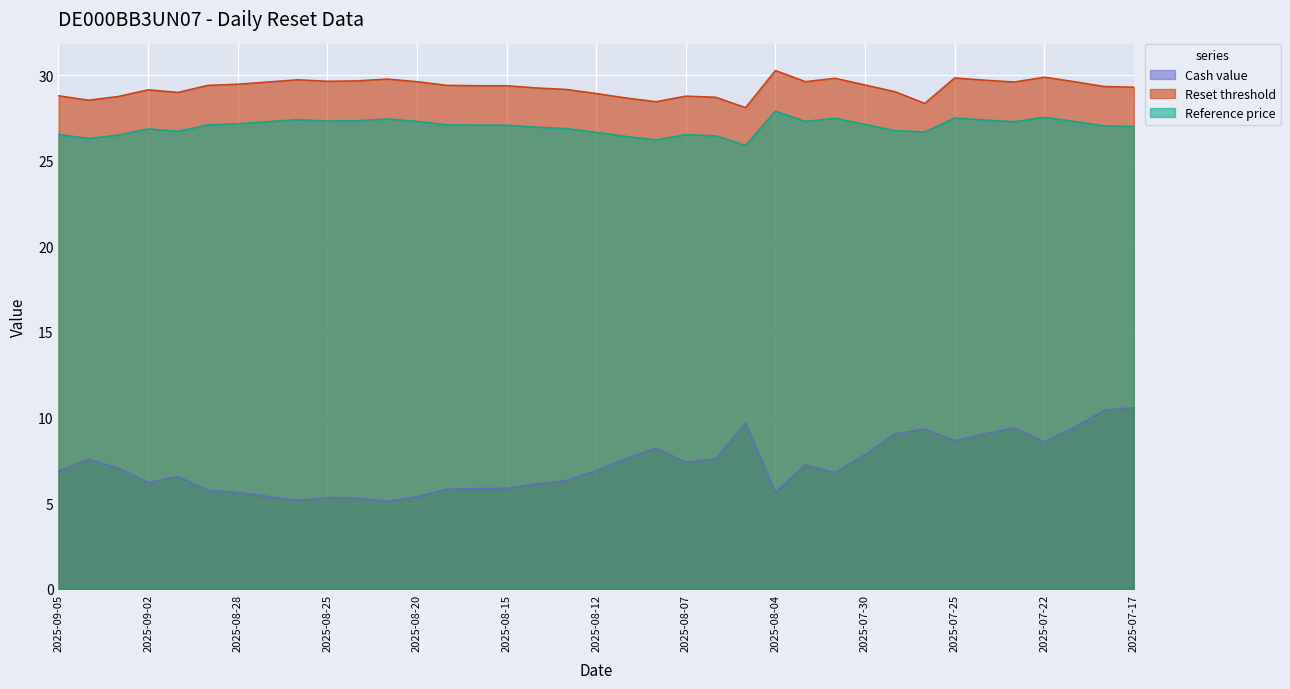

True or false: Reference price and Reset threshold cross at least once.

False